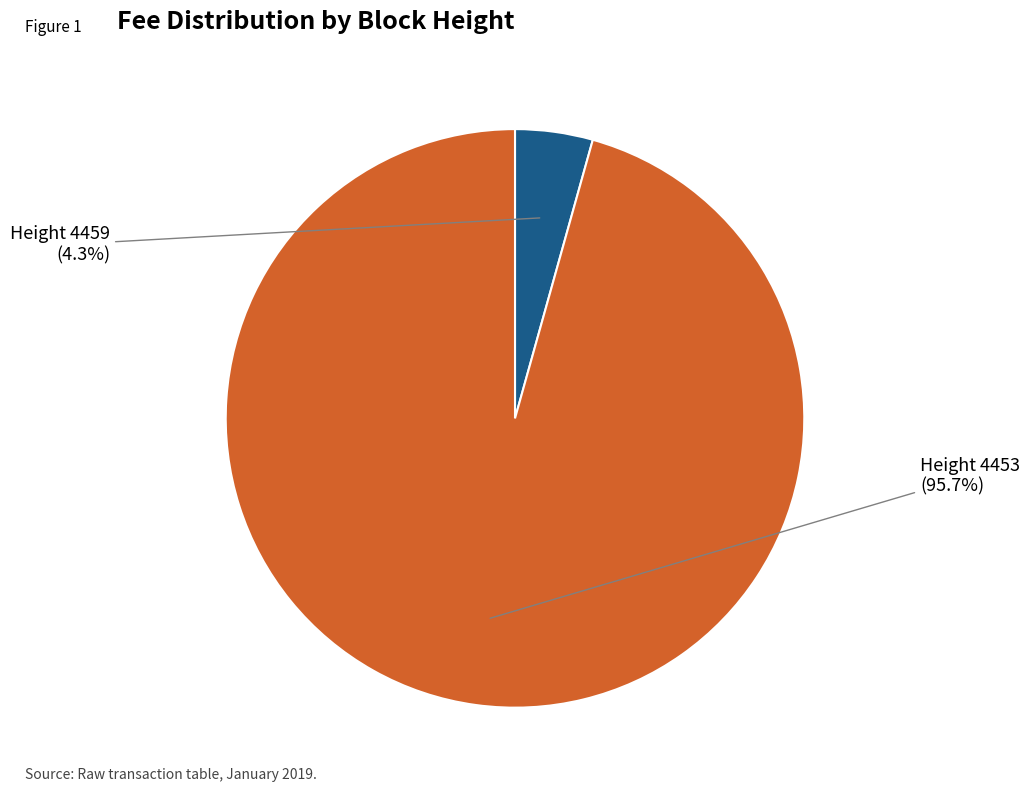

Rank the categories by value from lowest to highest.

4459, 4453